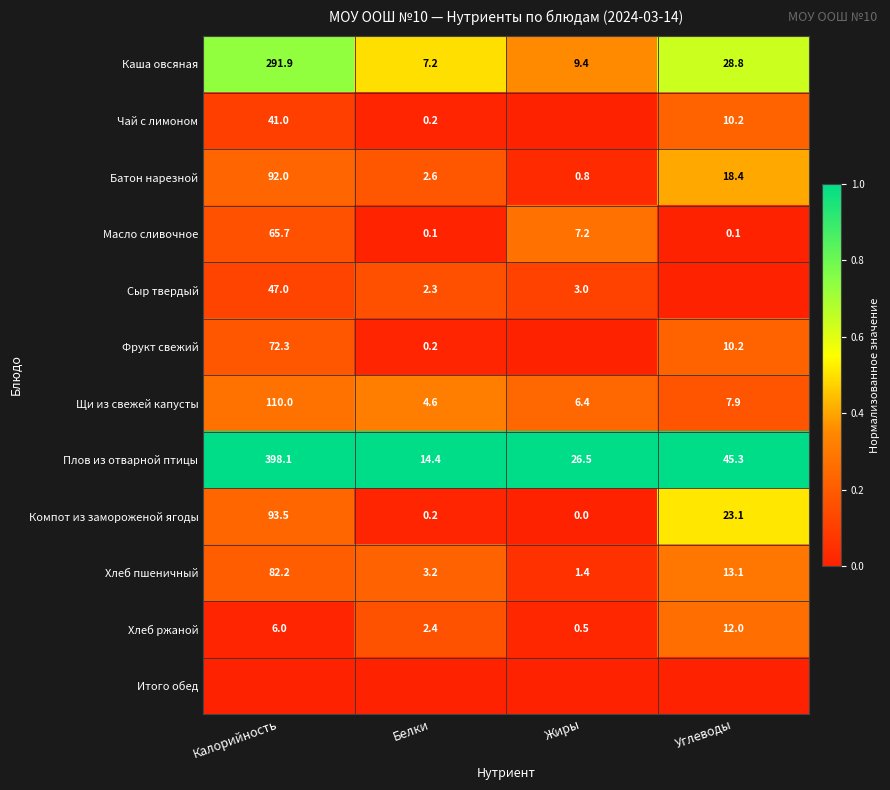

Which label corresponds to the largest value in the chart?

Калорийность